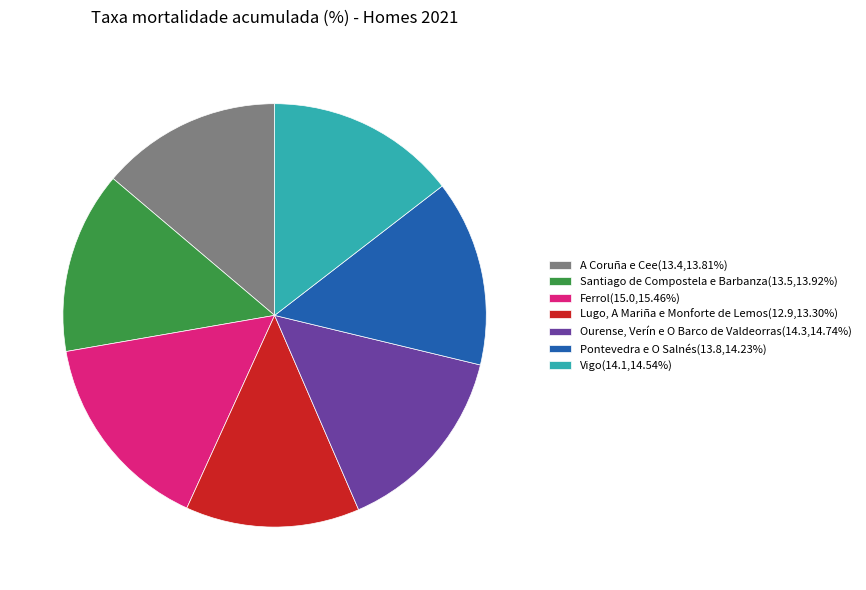

True or false: Ourense, Verín e O Barco de Valdeorras accounts for 24% of the total.

False